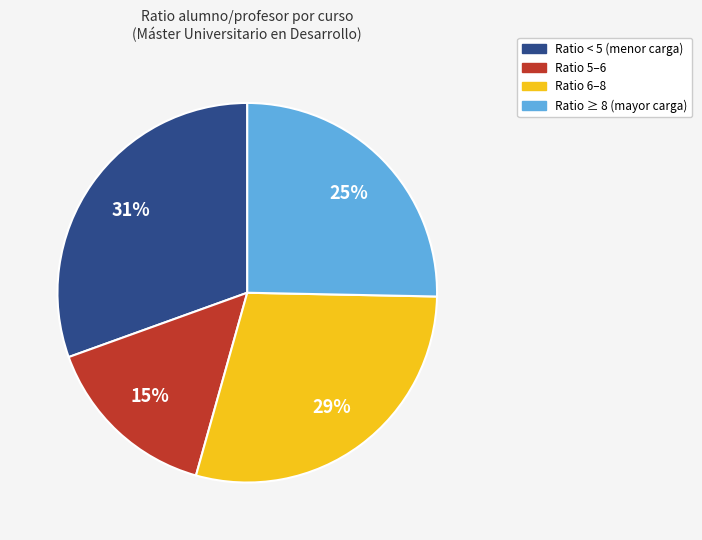

Is there a majority slice in this chart?

No